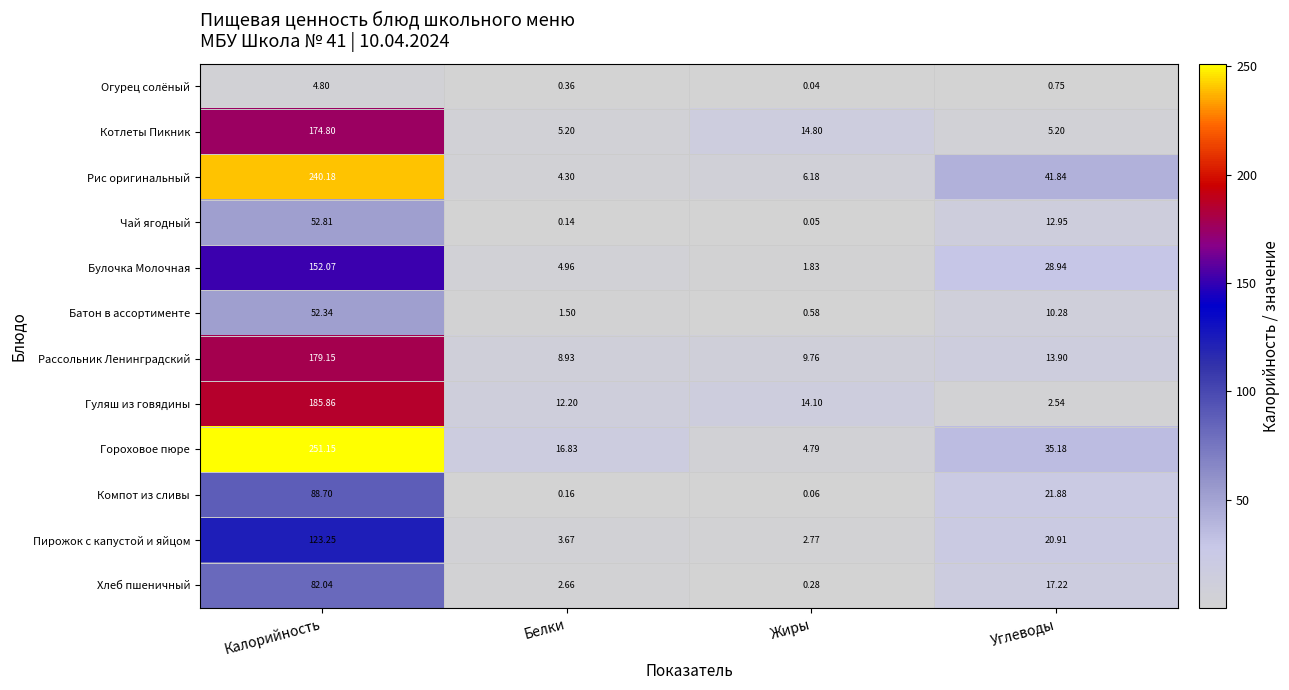

Which series has the largest total across all categories?

Гороховое пюре